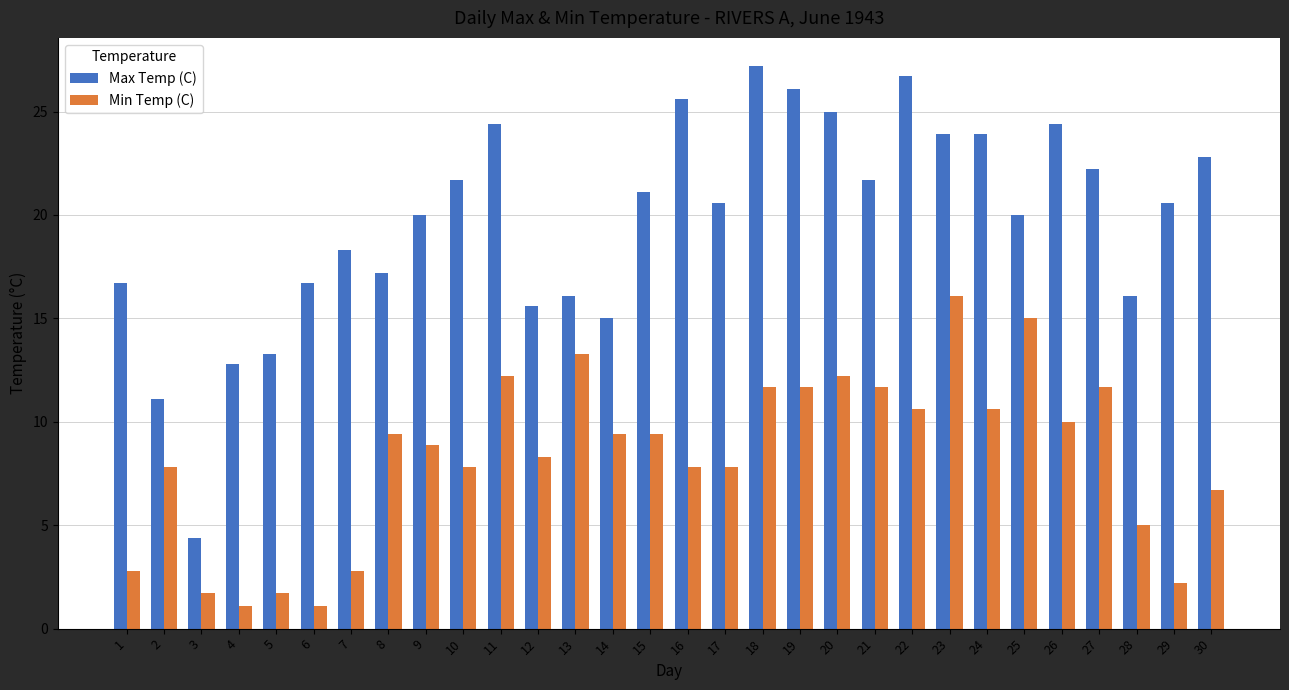

Are the bars horizontal?

No